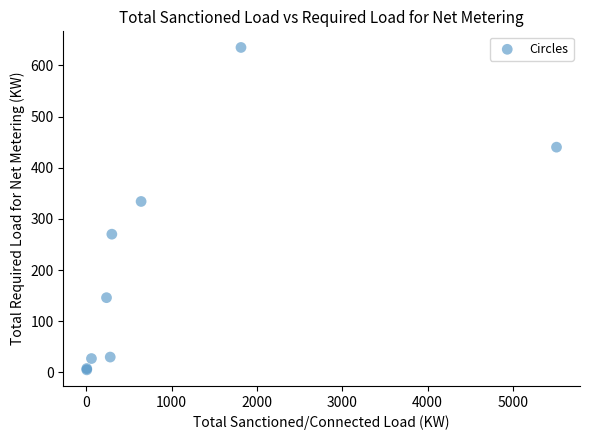

What Y value in the scatter plot is closest to 319?

334.0